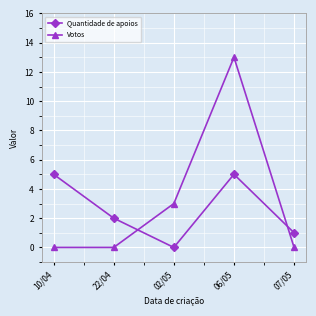

Where is the first local maximum for Votos?

06/05